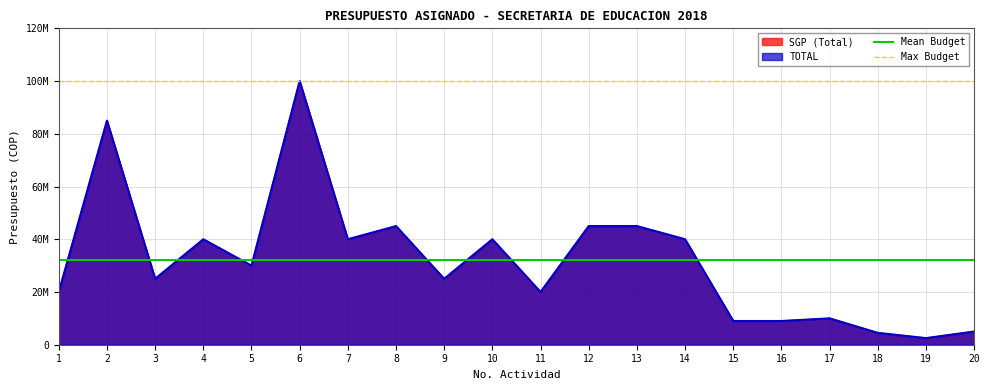

What is the average value of the Max Budget series?

100000000